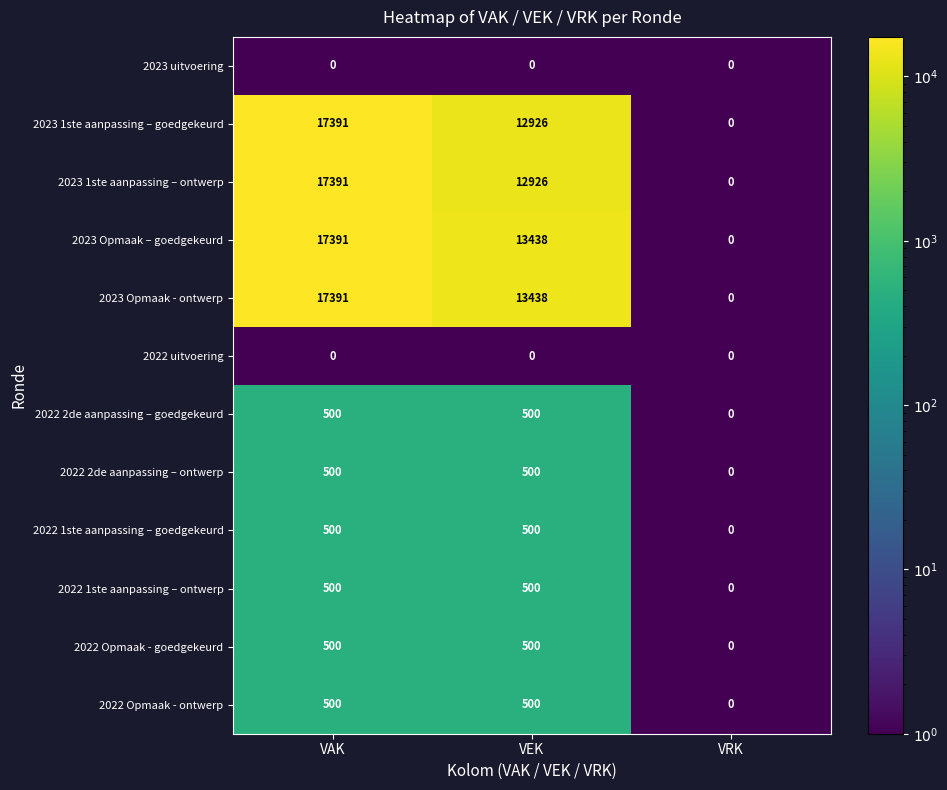

Is it true that 2022 1ste aanpassing – goedgekeurd equals 206 at VRK?

False